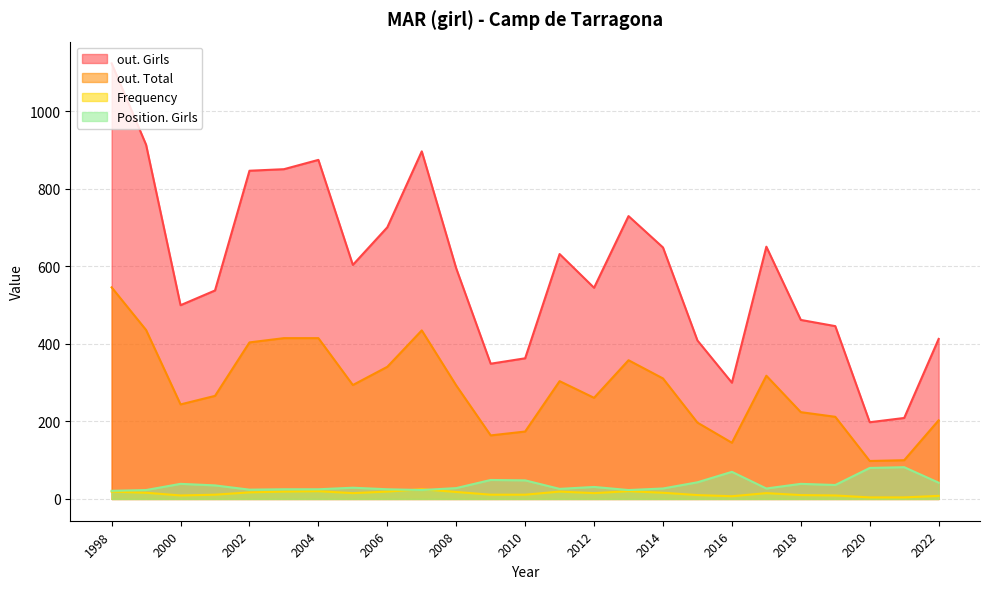

True or false: Frequency and out. Total cross at least once.

False